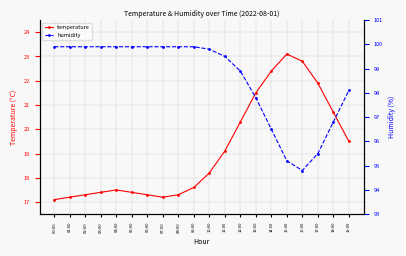

At how many categories does at least one series exceed 92?

20